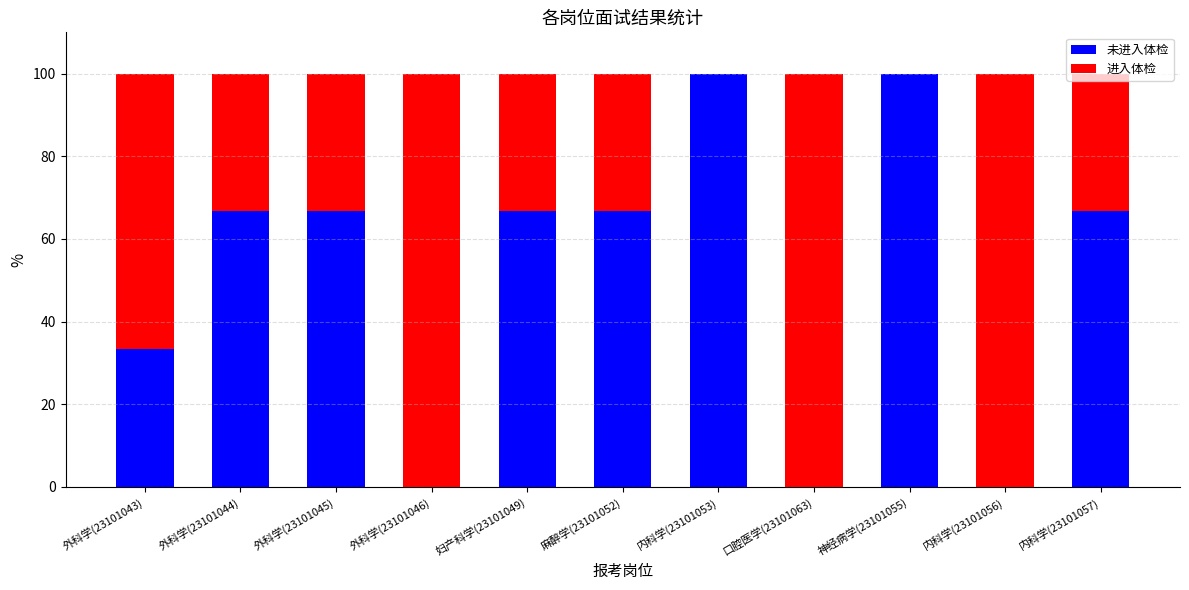

What is the total value across all series at 外科学(23101043)?

100.0